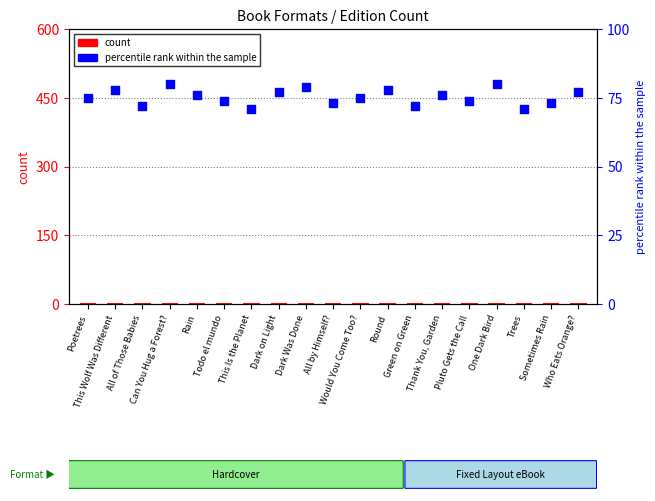

At which category is the sum across all series the highest?

Can You Hug a Forest?